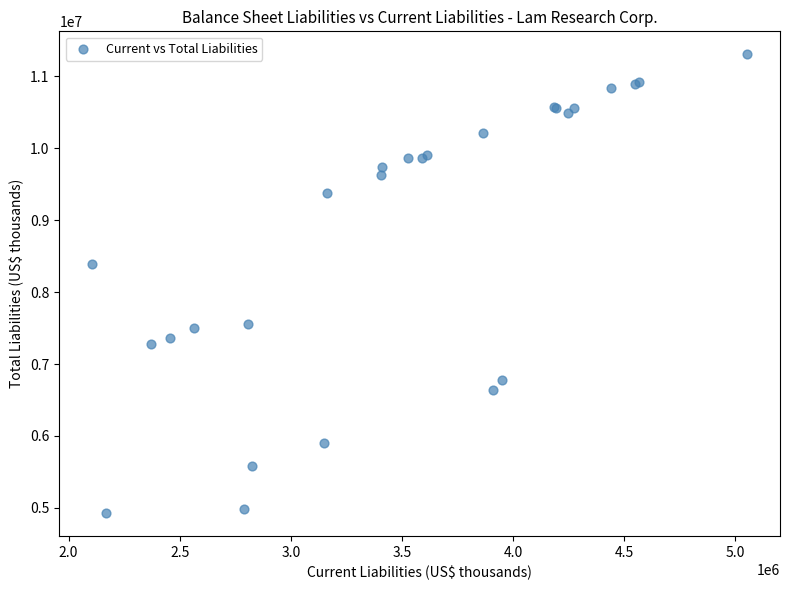

What Y value in the scatter plot is closest to 8117900?

8389482